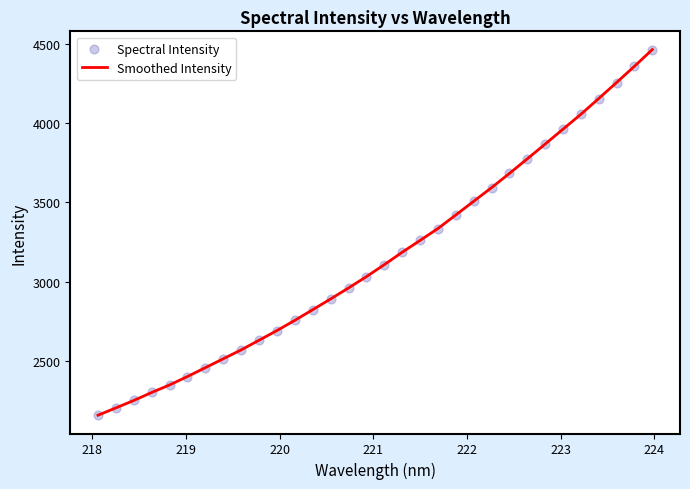

What is the maximum value shown in the chart?

4464.7